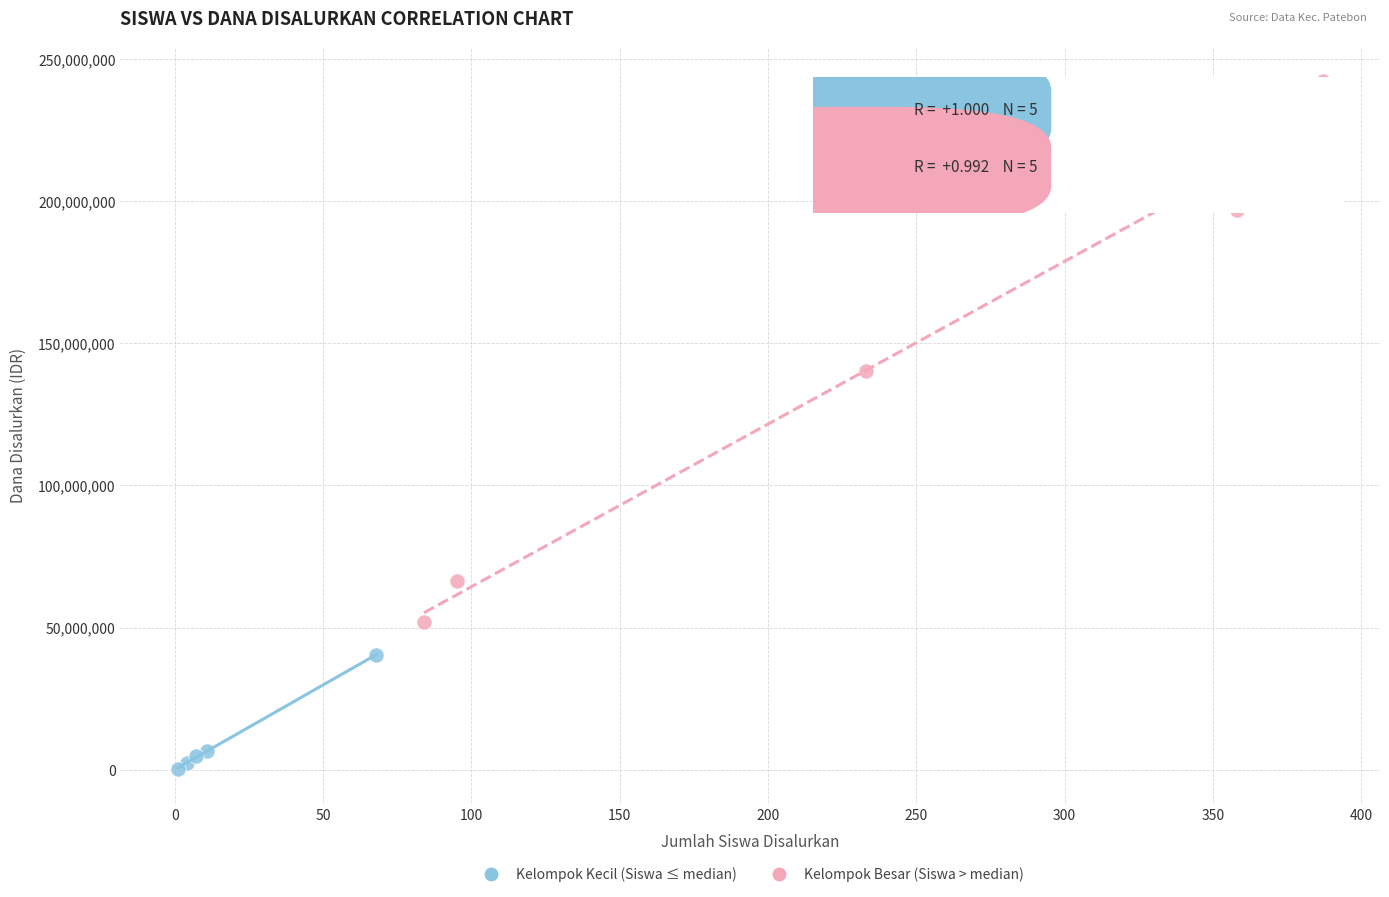

Which series contains the lowest Y value?

Kelompok Kecil (Siswa ≤ median)